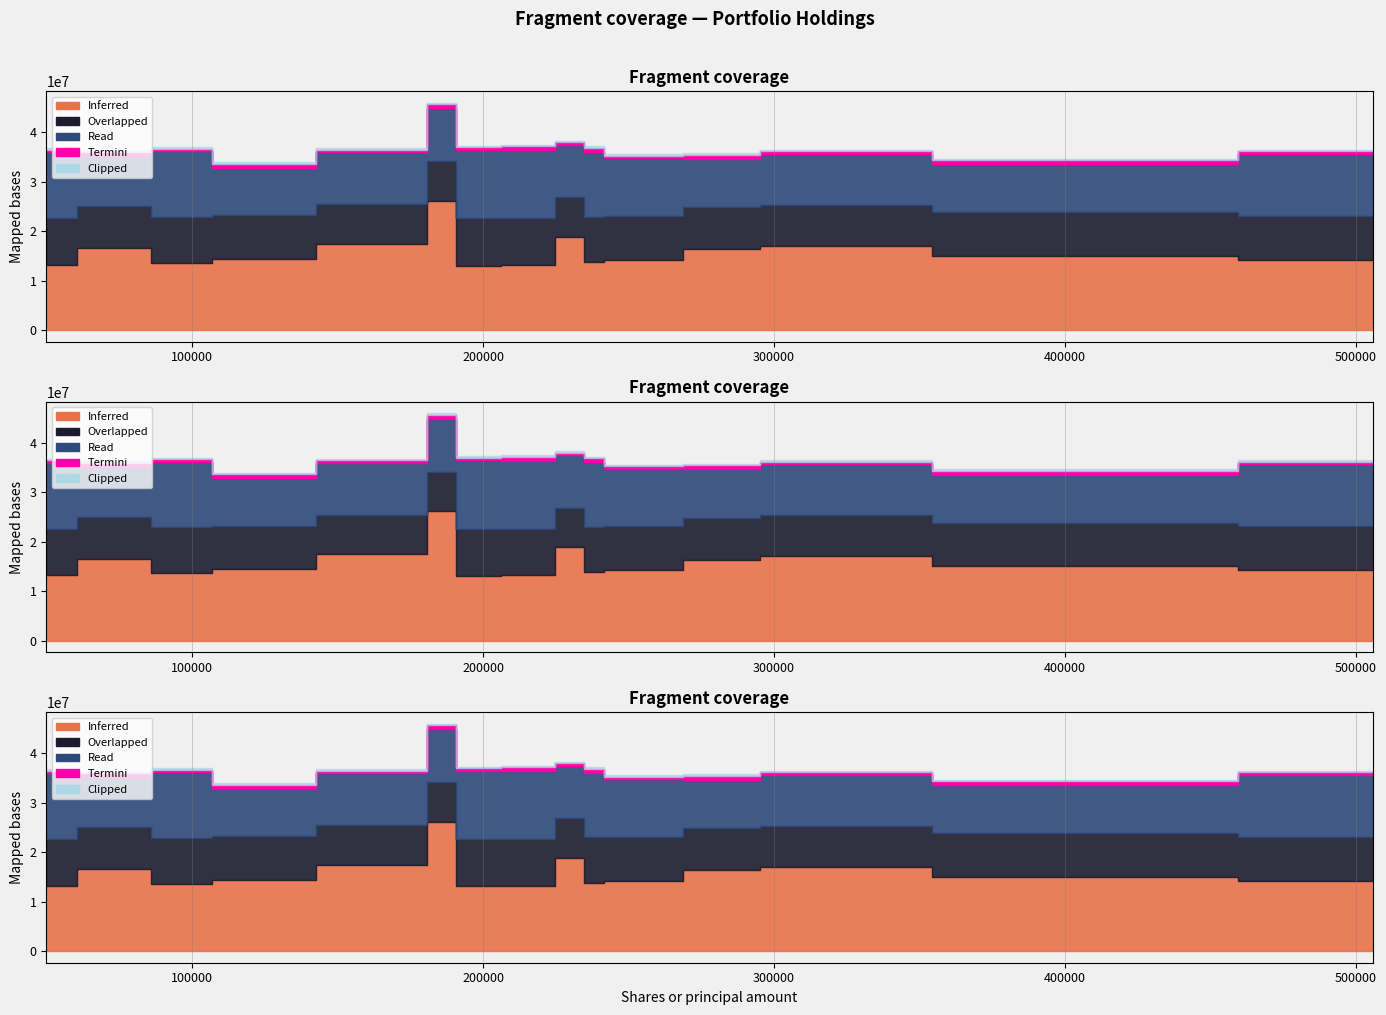

What is the difference between the highest and lowest values at 239386?

4691000